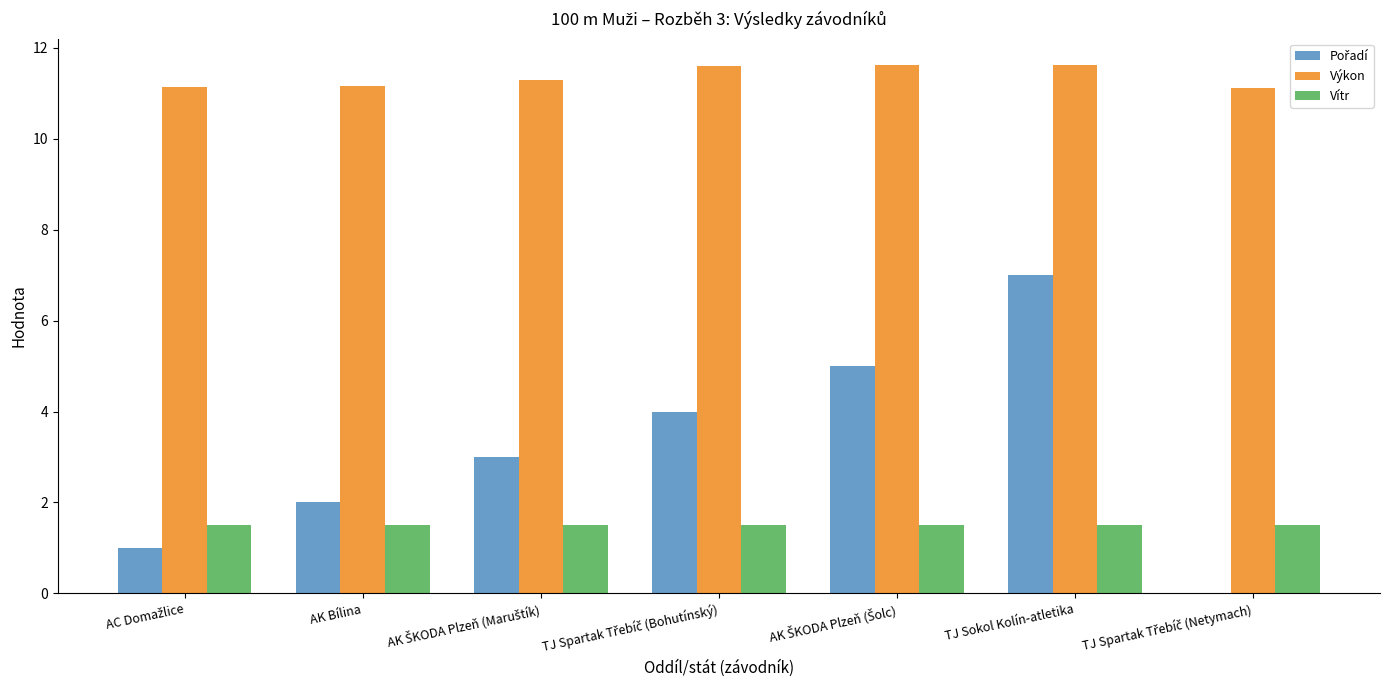

Read the Vítr value at AK Bílina.

1.5